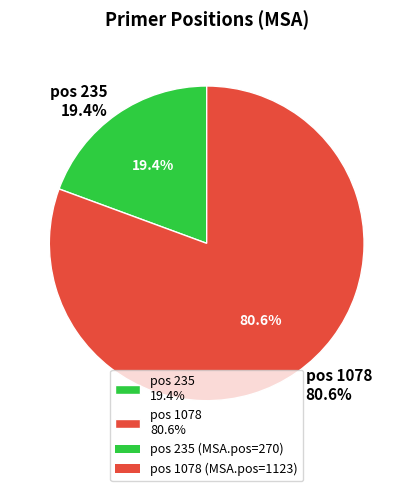

Is there a majority slice in this chart?

Yes